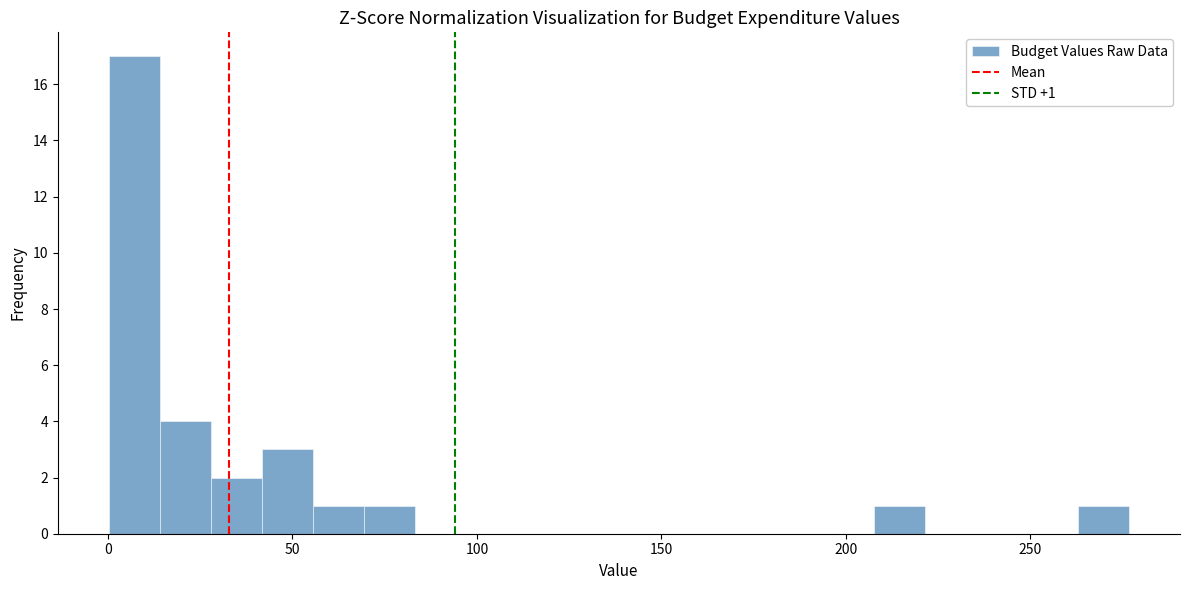

Read against the x-axis, roughly where is the centre of the tallest bar?

5